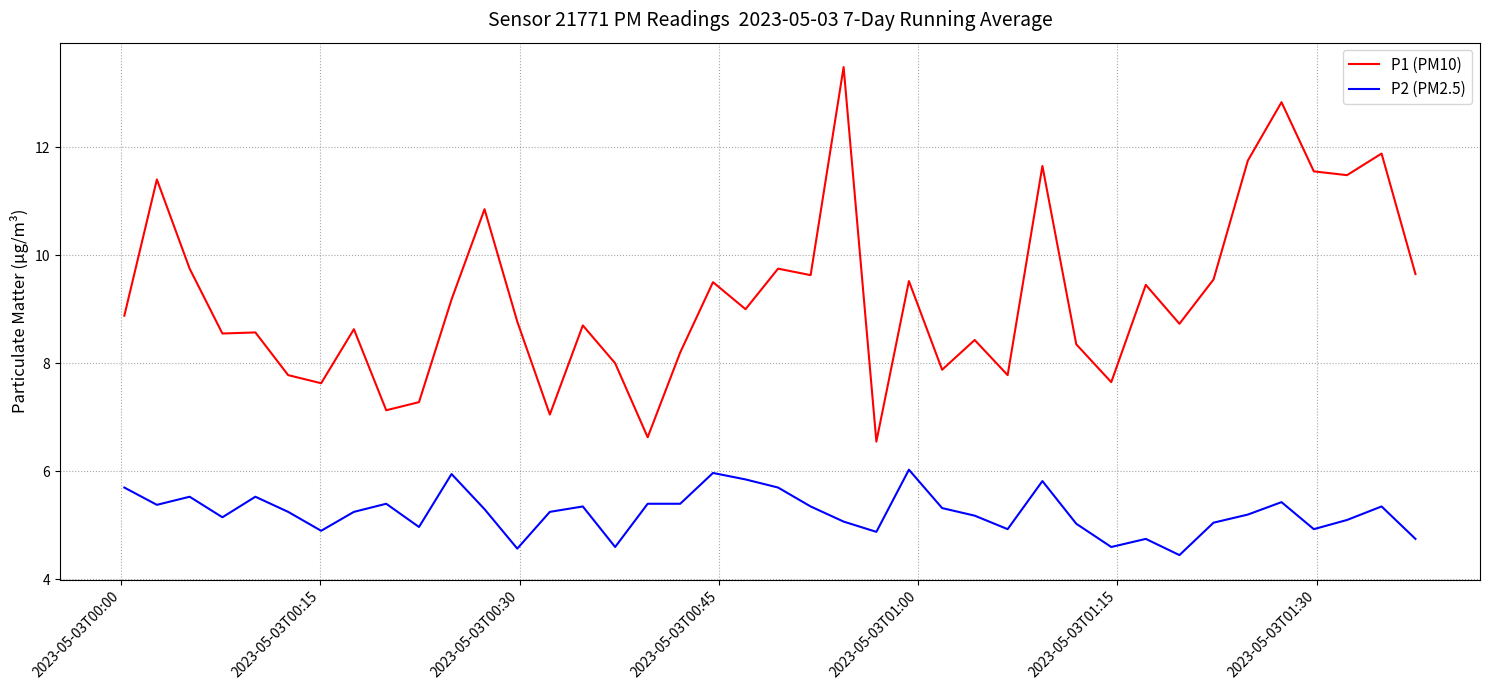

Which series has the widest spread of values?

P1 (PM10)